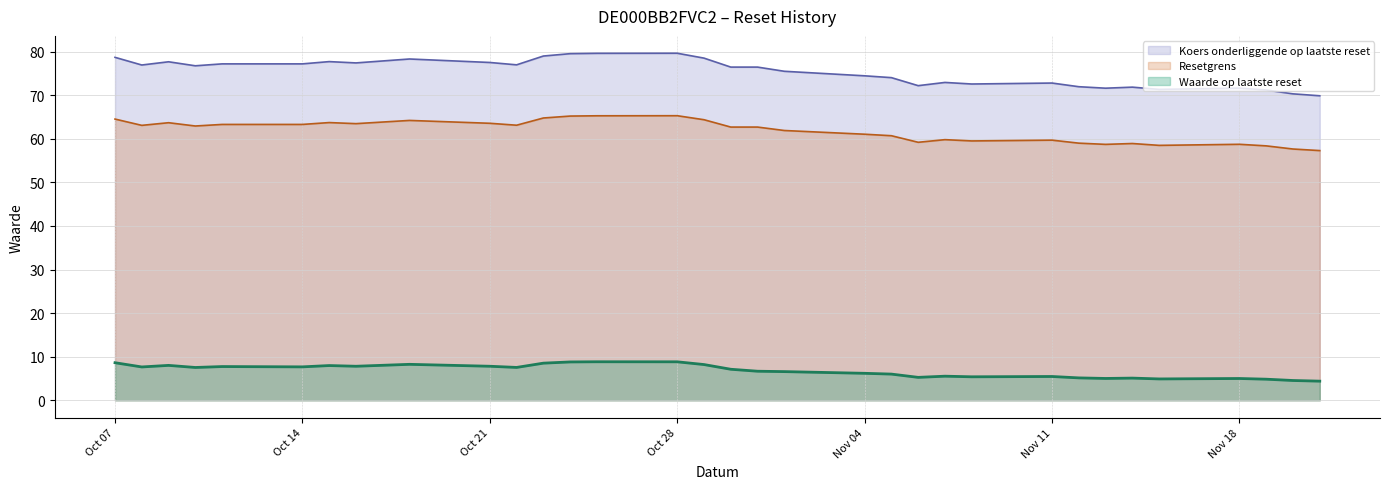

What are all the series names shown in the legend?

Koers onderliggende op laatste reset, Resetgrens, Waarde op laatste reset